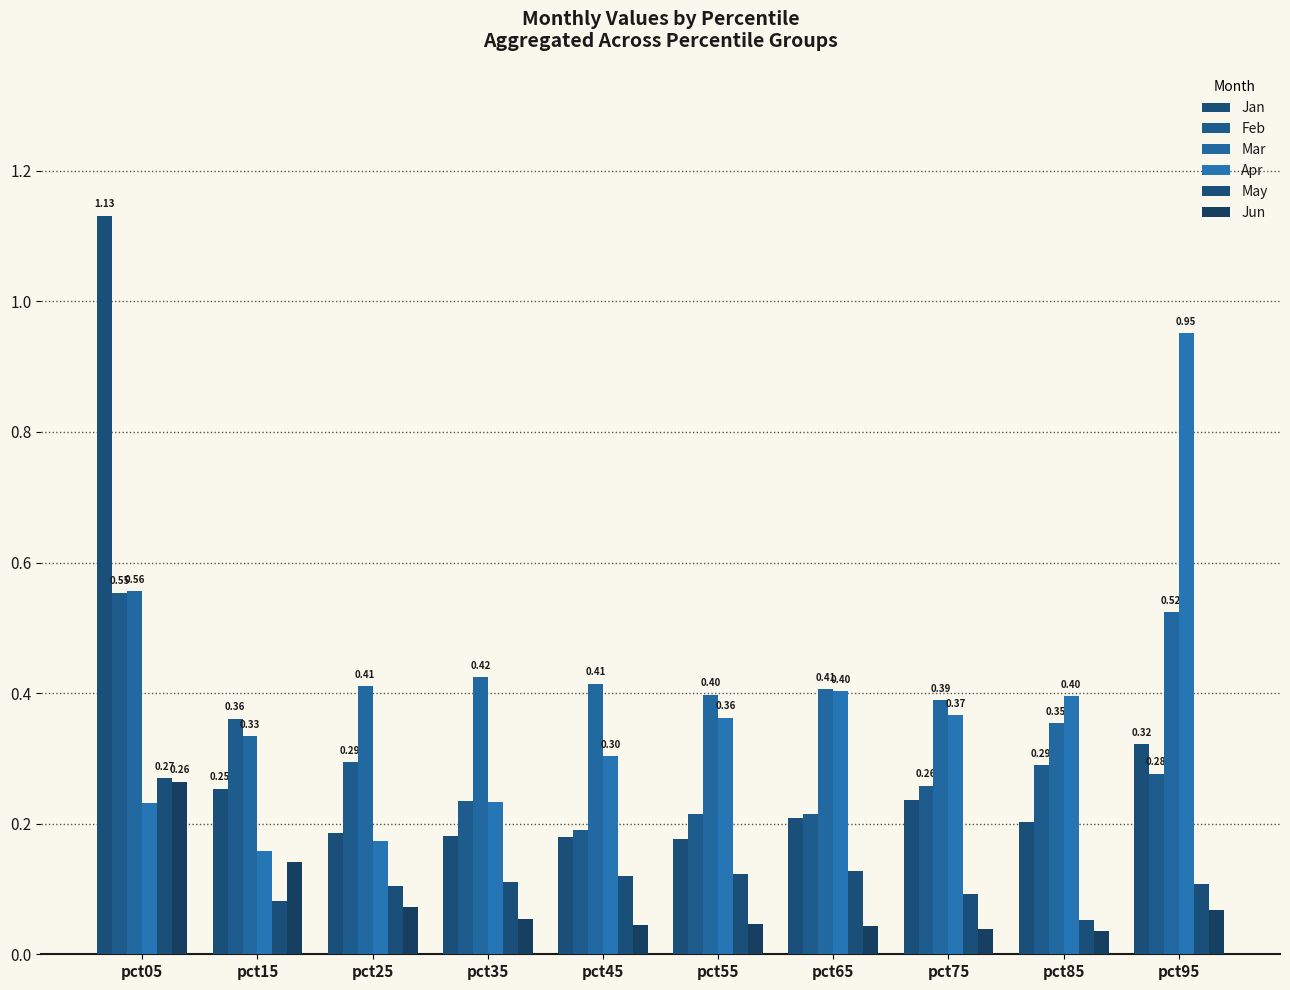

How many bars are there in total?

60